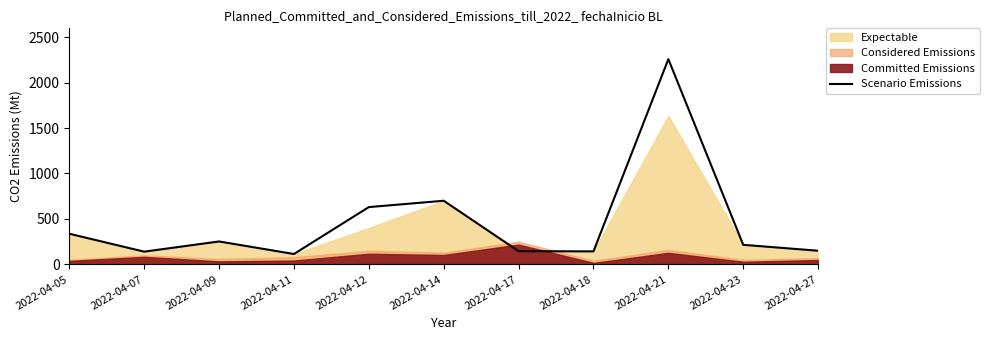

Reading left to right, what are all the values shown in this chart?

337	140	252	114	630	700	145	143	2258	215	150